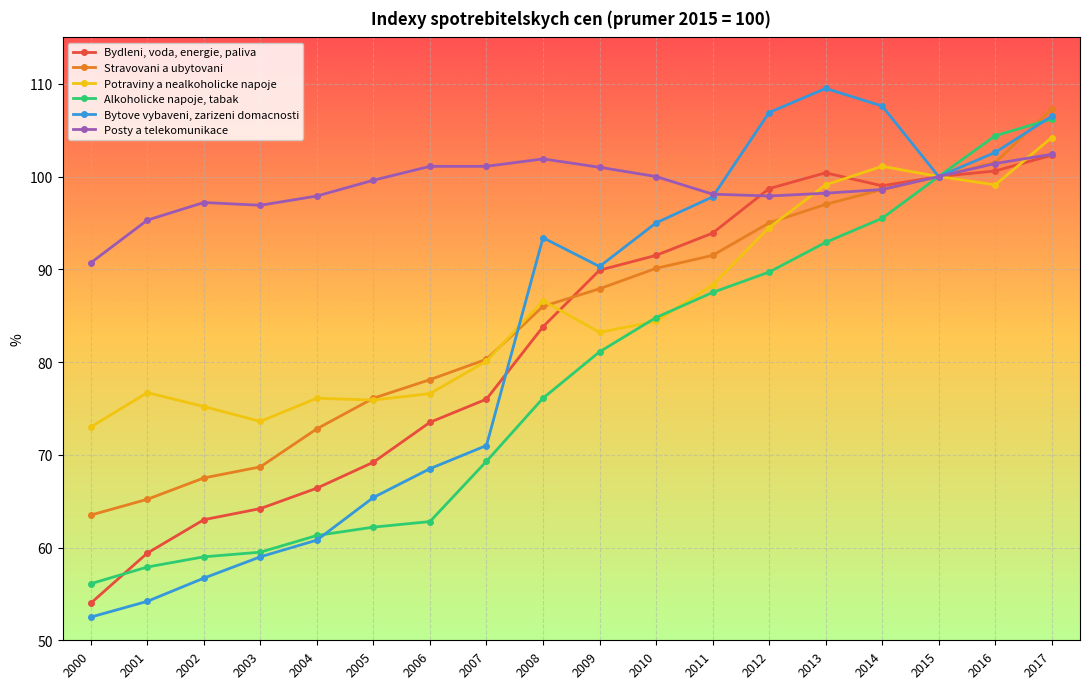

What is the spread (max minus min) of values at 2007?

31.8